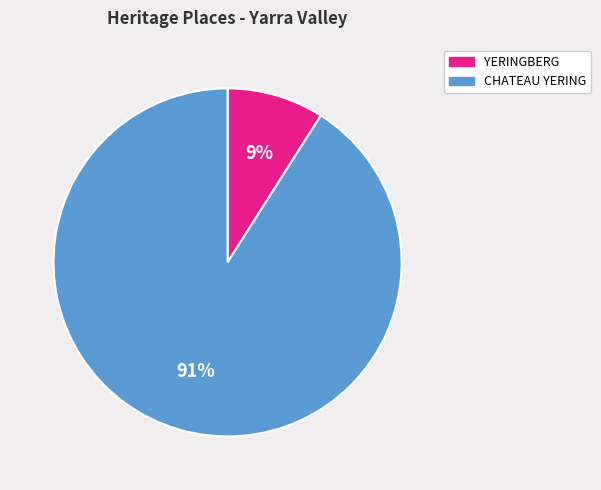

Is it true that YERINGBERG is 17% of the pie?

False